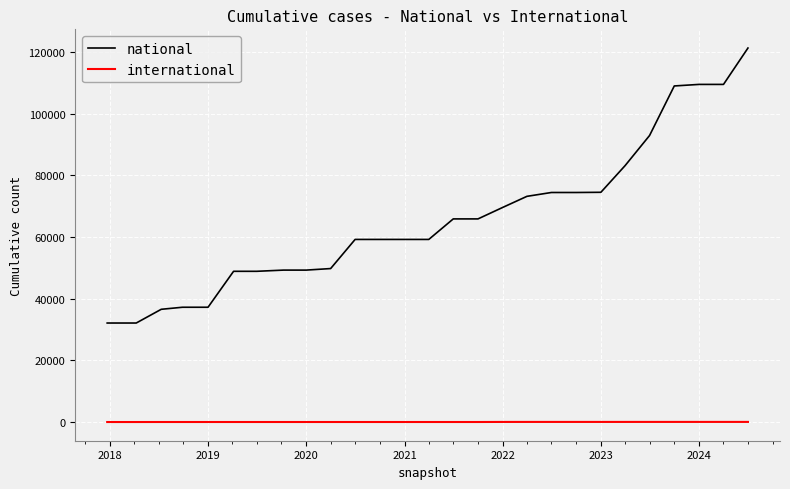

How many lines are shown in the chart?

2